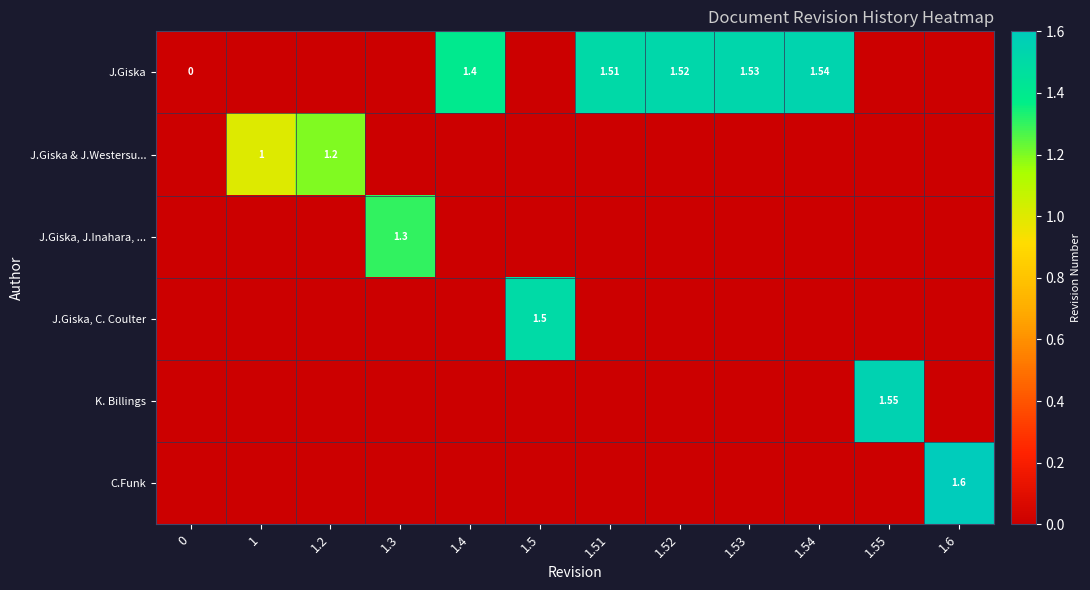

Is the value of J.Giska at 0 greater than the value of J.Giska & J.Westersu... at 1?

No